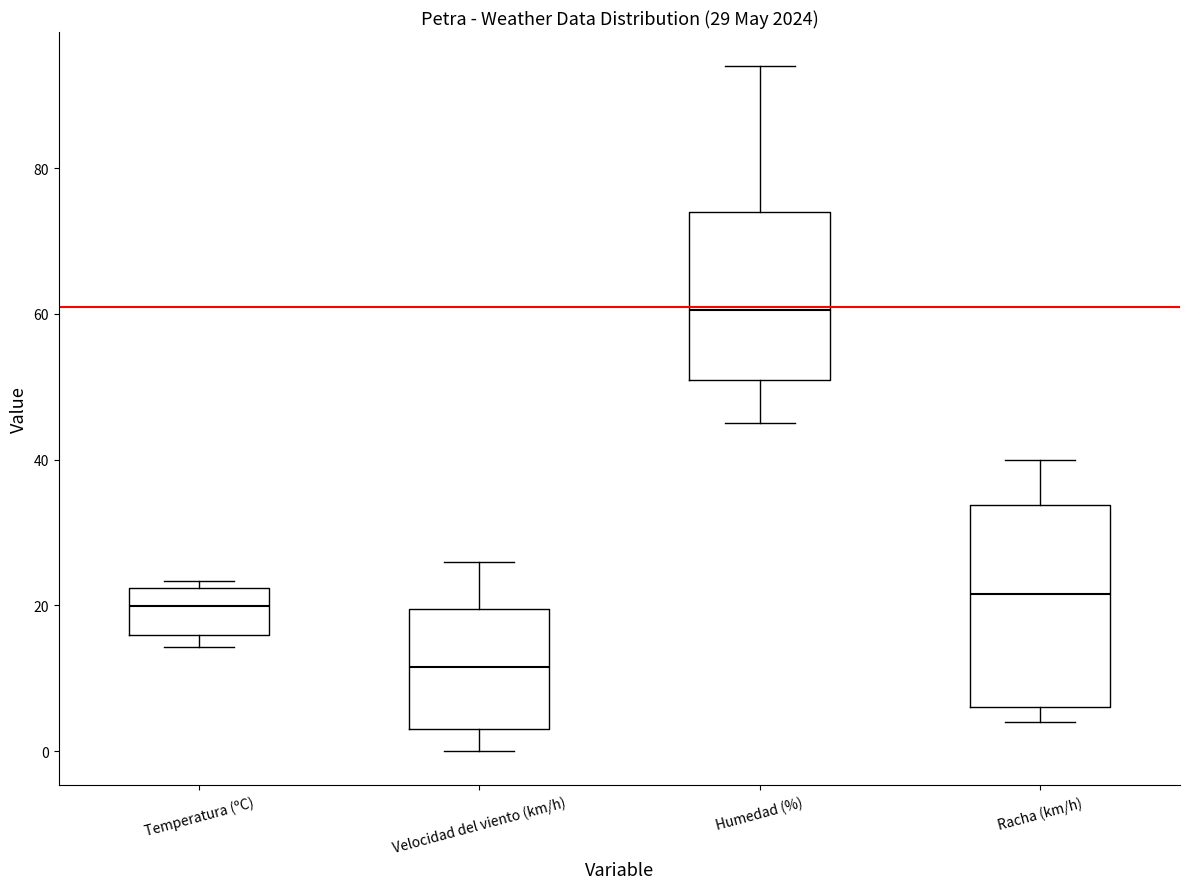

Which box is the tallest, from its lower edge to its upper edge?

Racha (km/h)